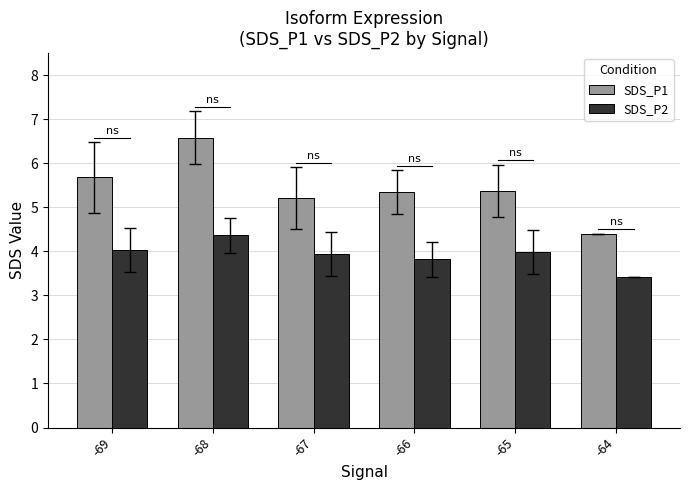

True or false: SDS_P2 has a value of 6.9 at -67.

False